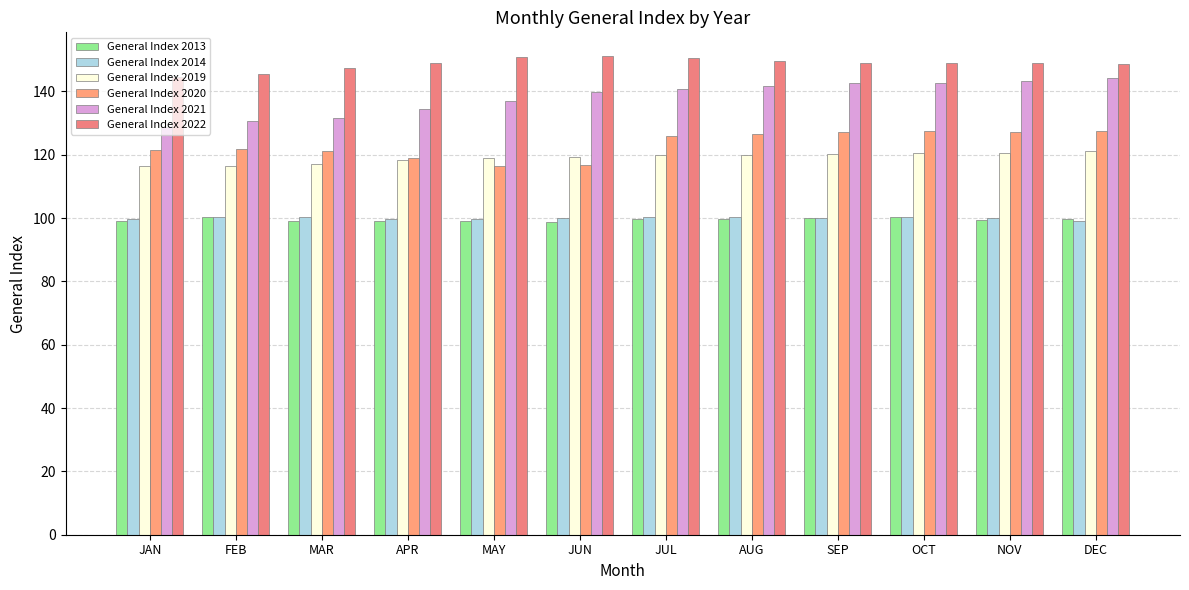

Rank the series at JAN from highest to lowest value.

General Index 2022, General Index 2021, General Index 2020, General Index 2019, General Index 2014, General Index 2013